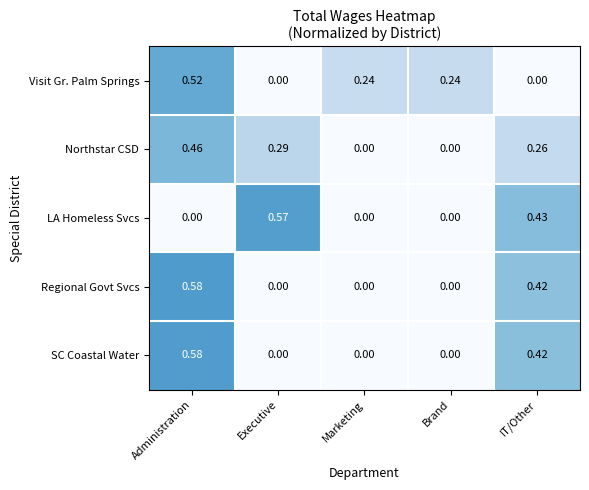

How many series are shown in this chart?

5